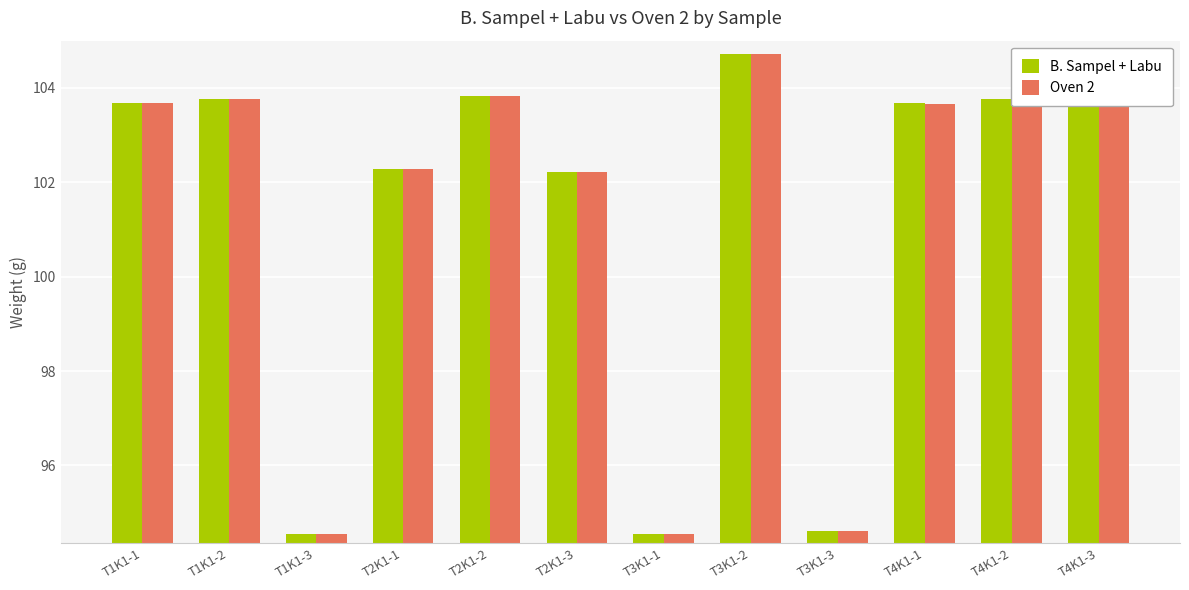

Are the bars grouped side by side (vs. stacked)?

Yes